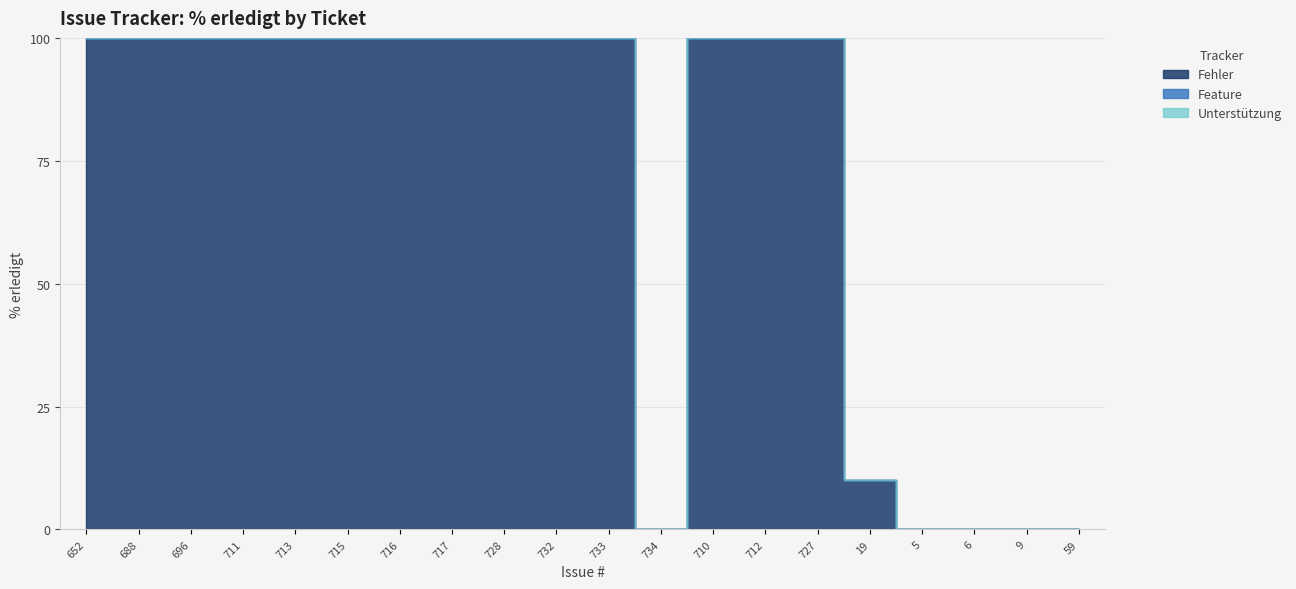

What position from the right is 727?

6